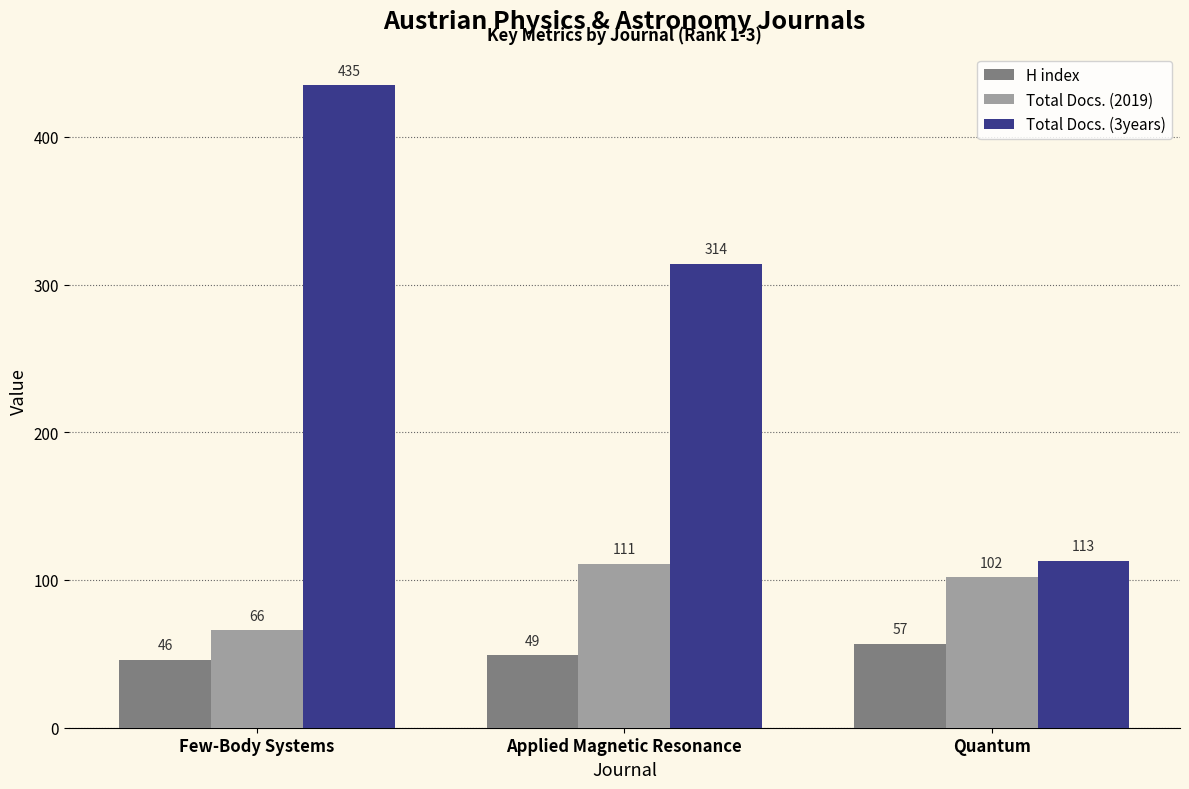

At which label does H index reach its peak?

Quantum